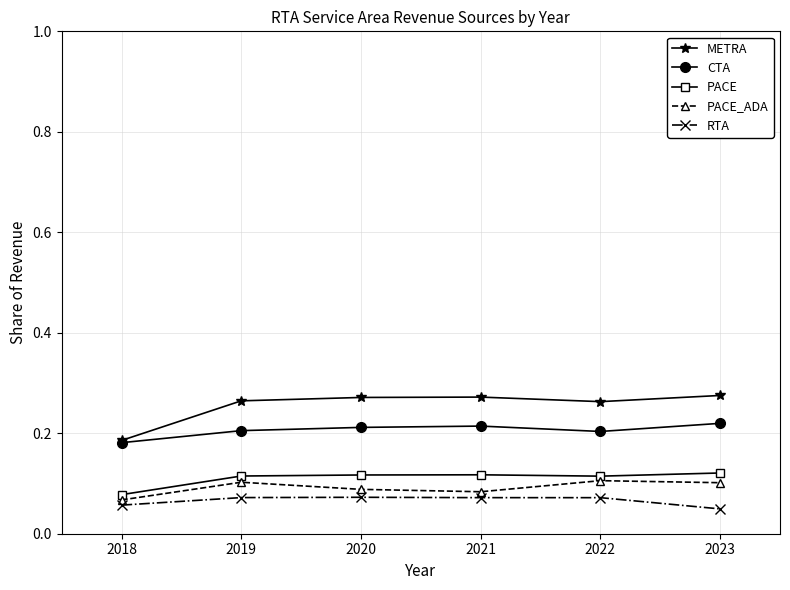

In RTA, how many points are higher than both neighbors (excluding endpoints)?

1